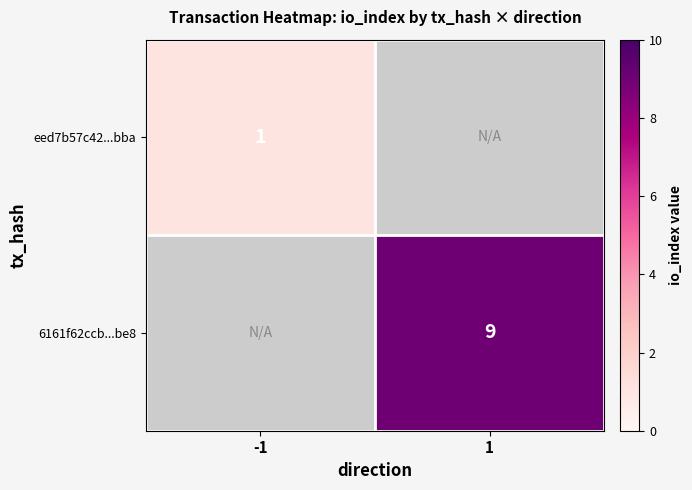

What is the maximum value shown in the chart?

9.0